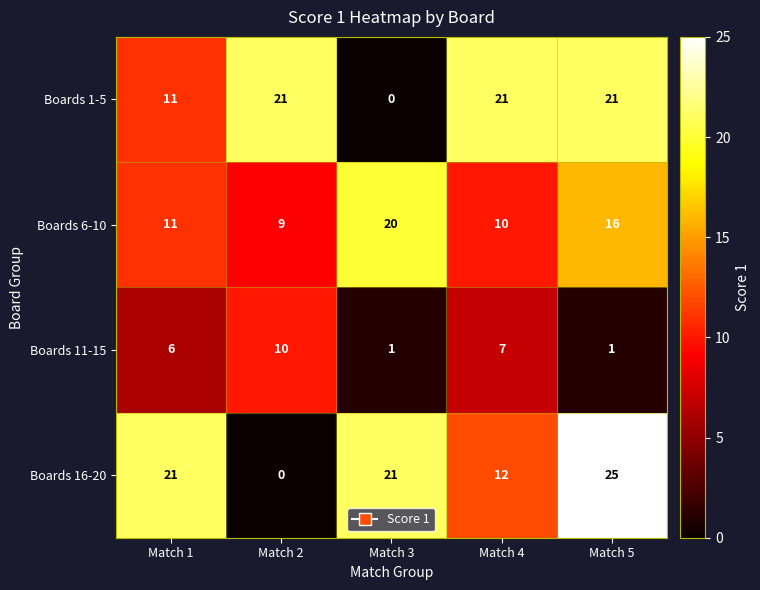

What is the maximum value shown in the chart?

25